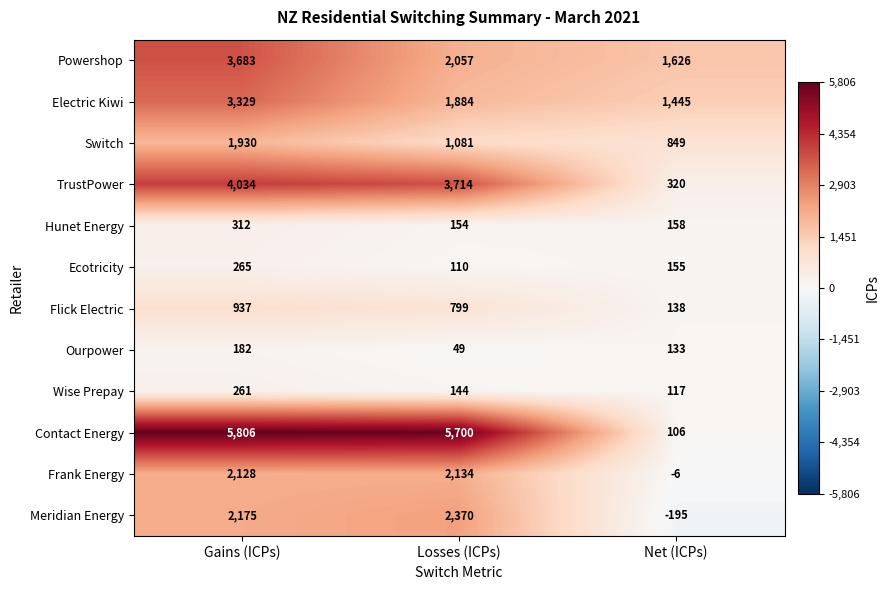

How many data points does each series have?

3